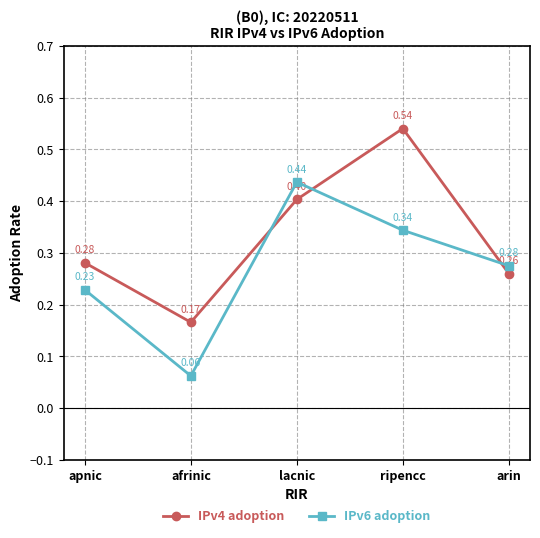

What is the label of the 1st point from the right?

arin